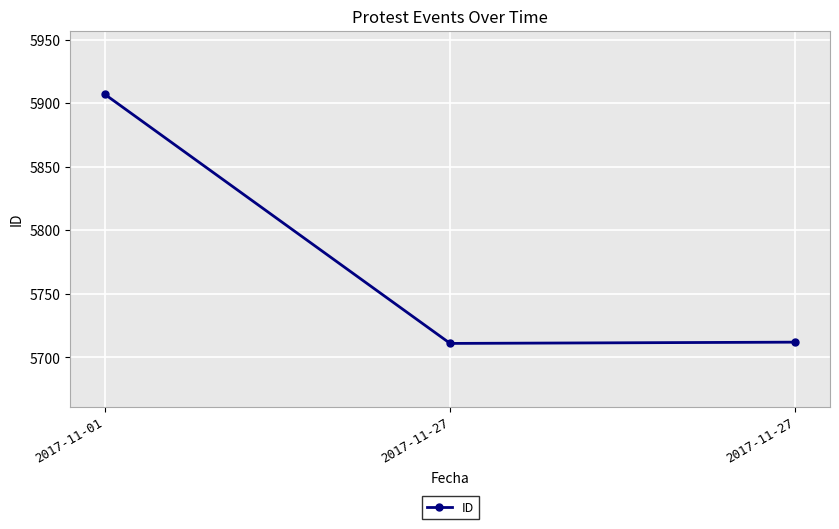

What is the ratio of the value at 2017-11-01 to the value at 2017-11-27?

1.0